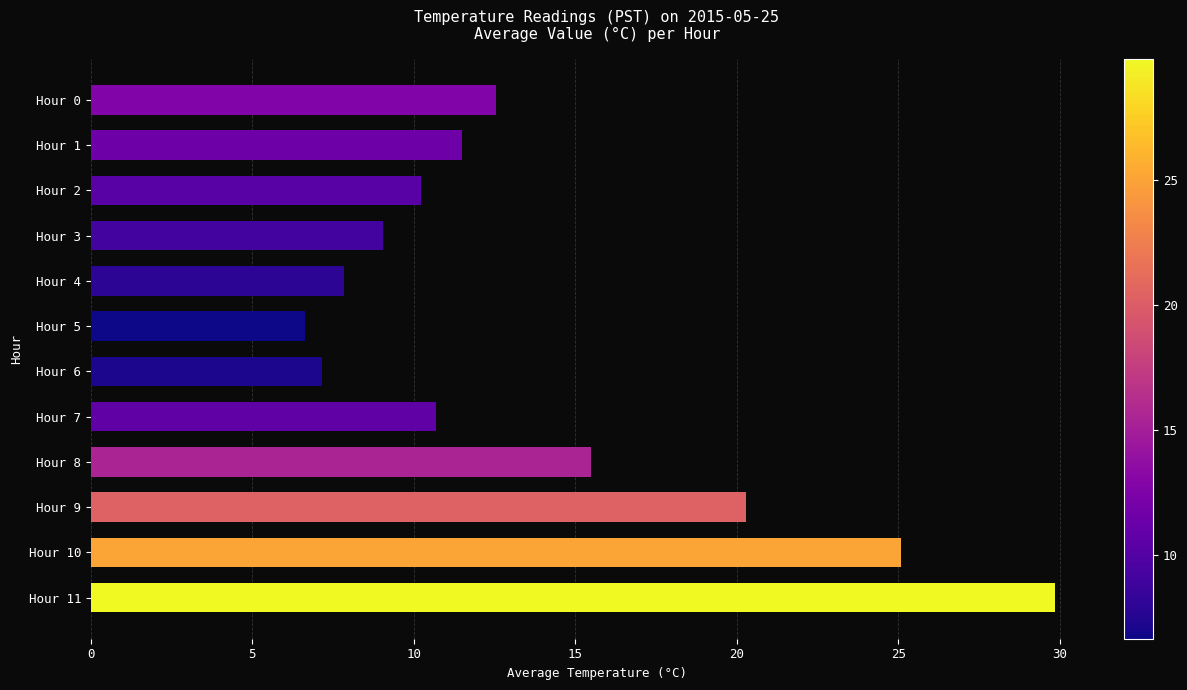

Count the number of values greater than 11.

6